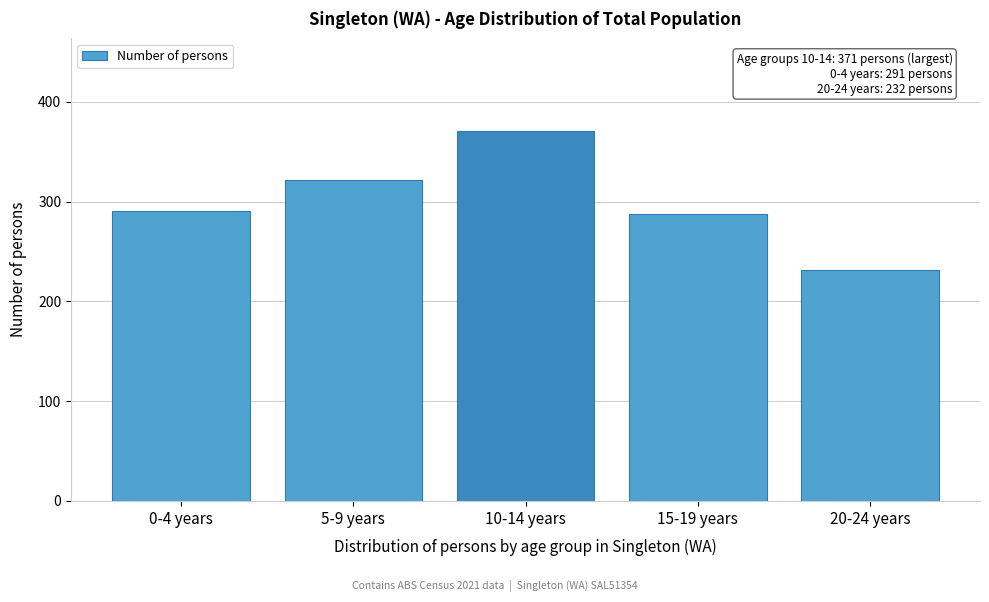

Reading left to right, what are all the values shown in this chart?

0-4 years=291	5-9 years=322	10-14 years=371	15-19 years=288	20-24 years=232